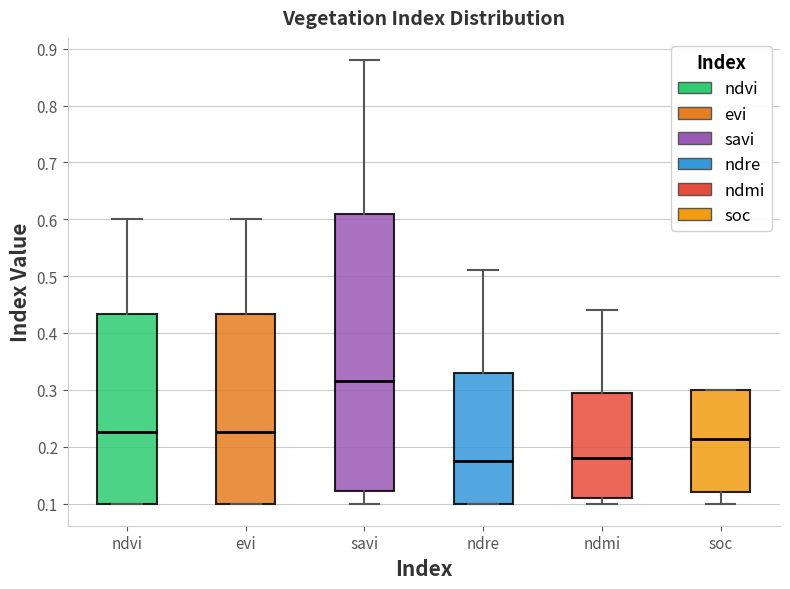

Reading left to right, read every box against the y-axis: the position of its median line, the range the box covers, and the ends of its whiskers. The values are not printed on the chart, so give them approximately, as read against the axis.

ndvi: median 0.23, box 0.10 to 0.43, whiskers 0.10 to 0.60
evi: median 0.23, box 0.10 to 0.43, whiskers 0.10 to 0.60
savi: median 0.32, box 0.12 to 0.61, whiskers 0.10 to 0.88
ndre: median 0.18, box 0.10 to 0.33, whiskers 0.10 to 0.51
ndmi: median 0.18, box 0.11 to 0.30, whiskers 0.10 to 0.44
soc: median 0.21, box 0.12 to 0.30, whiskers 0.10 to 0.30